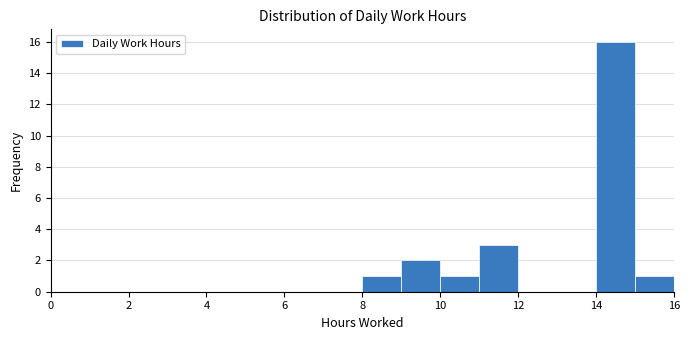

Reading left to right, list every bar in this chart as the range it spans on the x-axis followed by its height. The values are not printed on the chart, so give them approximately, as read against the axis.

0 to 1: 0
1 to 2: 0
2 to 3: 0
3 to 4: 0
4 to 5: 0
5 to 6: 0
6 to 7: 0
7 to 8: 0
8 to 9: 1
9 to 10: 2
10 to 11: 1
11 to 12: 3
12 to 13: 0
13 to 14: 0
14 to 15: 16
15 to 16: 1